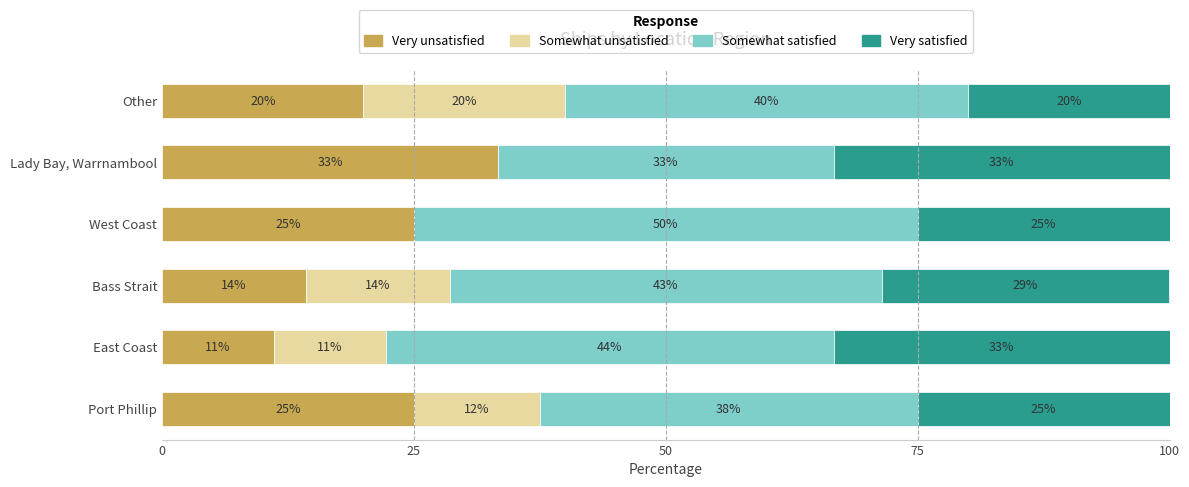

What are all the series names shown in the legend?

Very unsatisfied, Somewhat unsatisfied, Somewhat satisfied, Very satisfied